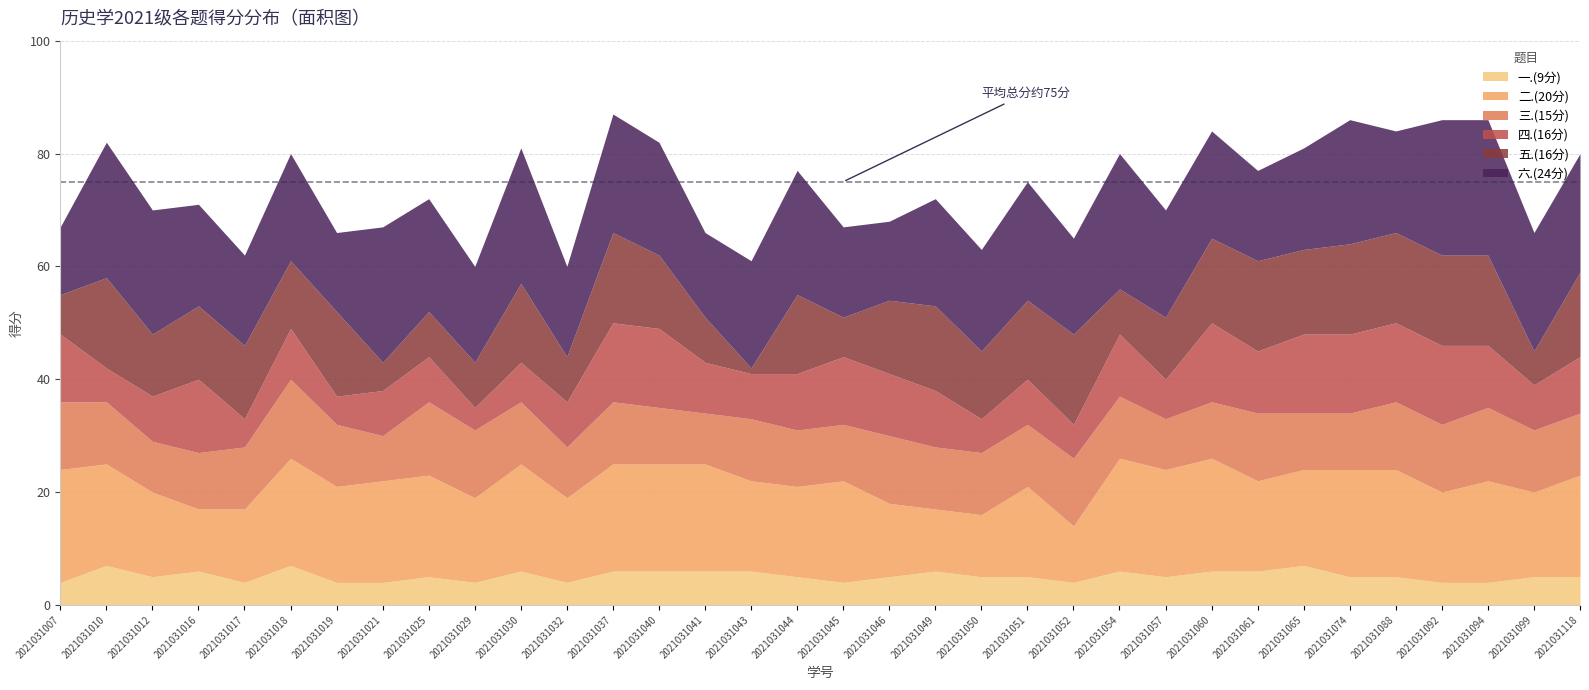

Reading left to right, extract all data points from this chart.

一.(9分): 2021031007=4	2021031010=7	2021031012=5	2021031016=6	2021031017=4	2021031018=7	2021031019=4	2021031021=4	2021031025=5	2021031029=4	2021031030=6	2021031032=4	2021031037=6	2021031040=6	2021031041=6	2021031043=6	2021031044=5	2021031045=4	2021031046=5	2021031049=6	2021031050=5	2021031051=5	2021031052=4	2021031054=6	2021031057=5	2021031060=6	2021031061=6	2021031065=7	2021031074=5	2021031088=5	2021031092=4	2021031094=4	2021031099=5	2021031118=5
二.(20分): 2021031007=20	2021031010=18	2021031012=15	2021031016=11	2021031017=13	2021031018=19	2021031019=17	2021031021=18	2021031025=18	2021031029=15	2021031030=19	2021031032=15	2021031037=19	2021031040=19	2021031041=19	2021031043=16	2021031044=16	2021031045=18	2021031046=13	2021031049=11	2021031050=11	2021031051=16	2021031052=10	2021031054=20	2021031057=19	2021031060=20	2021031061=16	2021031065=17	2021031074=19	2021031088=19	2021031092=16	2021031094=18	2021031099=15	2021031118=18
三.(15分): 2021031007=12	2021031010=11	2021031012=9	2021031016=10	2021031017=11	2021031018=14	2021031019=11	2021031021=8	2021031025=13	2021031029=12	2021031030=11	2021031032=9	2021031037=11	2021031040=10	2021031041=9	2021031043=11	2021031044=10	2021031045=10	2021031046=12	2021031049=11	2021031050=11	2021031051=11	2021031052=12	2021031054=11	2021031057=9	2021031060=10	2021031061=12	2021031065=10	2021031074=10	2021031088=12	2021031092=12	2021031094=13	2021031099=11	2021031118=11
四.(16分): 2021031007=12	2021031010=6	2021031012=8	2021031016=13	2021031017=5	2021031018=9	2021031019=5	2021031021=8	2021031025=8	2021031029=4	2021031030=7	2021031032=8	2021031037=14	2021031040=14	2021031041=9	2021031043=8	2021031044=10	2021031045=12	2021031046=11	2021031049=10	2021031050=6	2021031051=8	2021031052=6	2021031054=11	2021031057=7	2021031060=14	2021031061=11	2021031065=14	2021031074=14	2021031088=14	2021031092=14	2021031094=11	2021031099=8	2021031118=10
五.(16分): 2021031007=7	2021031010=16	2021031012=11	2021031016=13	2021031017=13	2021031018=12	2021031019=15	2021031021=5	2021031025=8	2021031029=8	2021031030=14	2021031032=8	2021031037=16	2021031040=13	2021031041=8	2021031043=1	2021031044=14	2021031045=7	2021031046=13	2021031049=15	2021031050=12	2021031051=14	2021031052=16	2021031054=8	2021031057=11	2021031060=15	2021031061=16	2021031065=15	2021031074=16	2021031088=16	2021031092=16	2021031094=16	2021031099=6	2021031118=15
六.(24分): 2021031007=12	2021031010=24	2021031012=22	2021031016=18	2021031017=16	2021031018=19	2021031019=14	2021031021=24	2021031025=20	2021031029=17	2021031030=24	2021031032=16	2021031037=21	2021031040=20	2021031041=15	2021031043=19	2021031044=22	2021031045=16	2021031046=14	2021031049=19	2021031050=18	2021031051=21	2021031052=17	2021031054=24	2021031057=19	2021031060=19	2021031061=16	2021031065=18	2021031074=22	2021031088=18	2021031092=24	2021031094=24	2021031099=21	2021031118=21